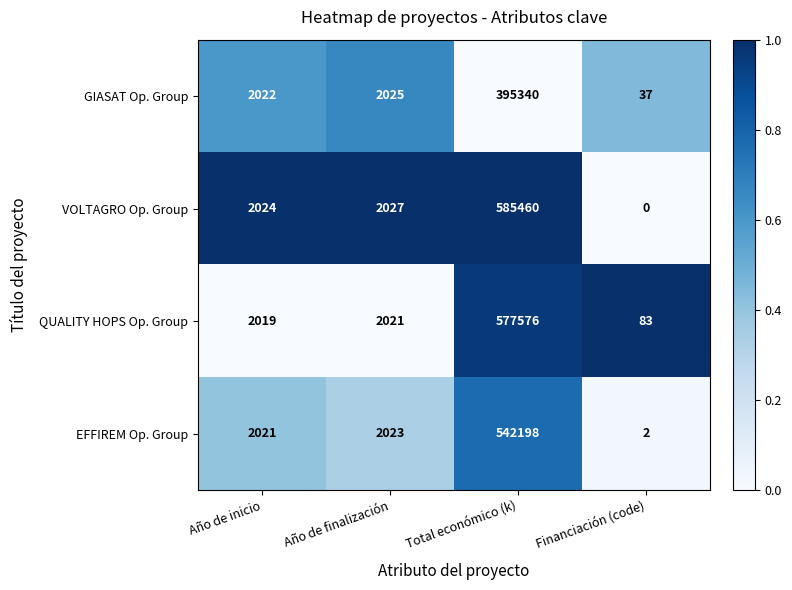

What is the difference between the highest and lowest values at Año de inicio?

5